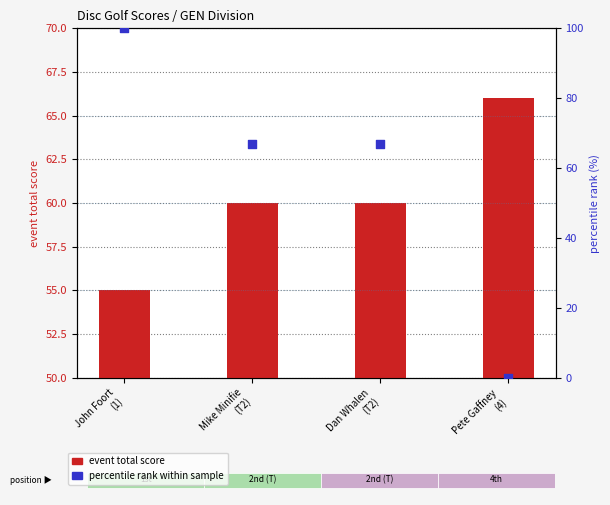

Which series reaches the maximum Y coordinate?

percentile rank within sample